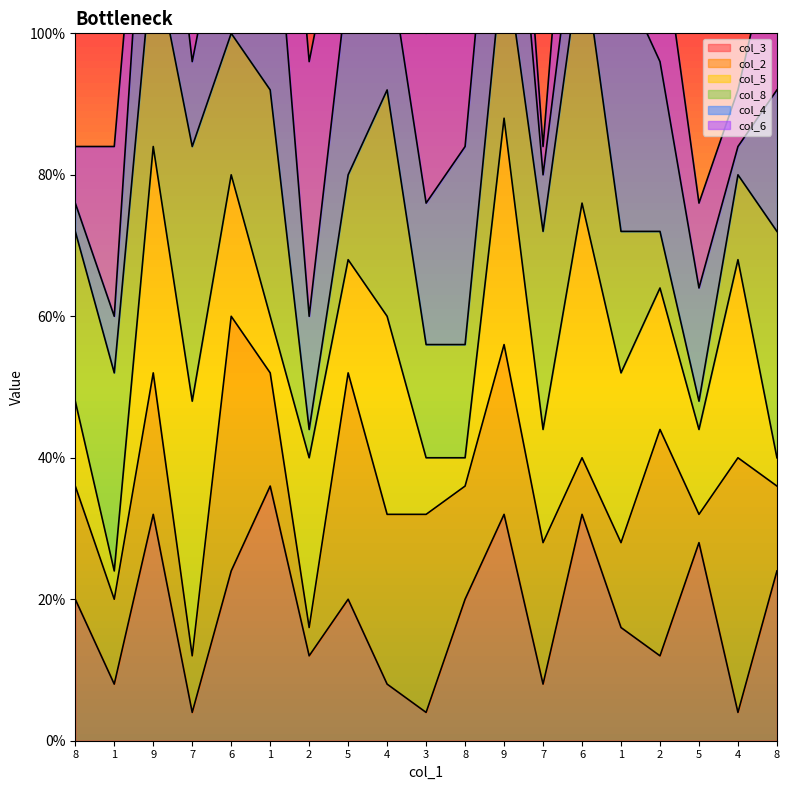

Between 4 and 2, which is larger?

2